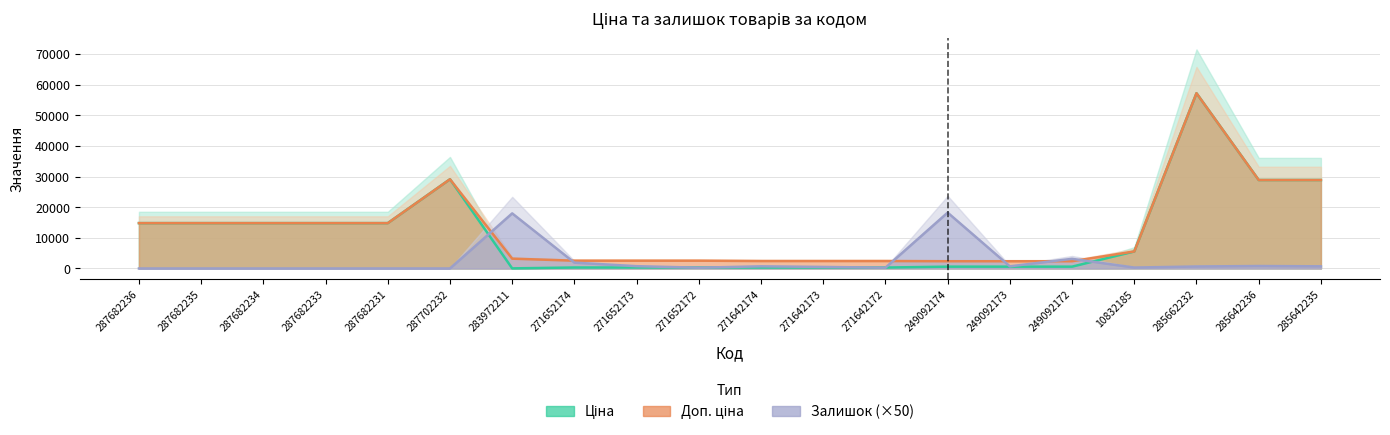

True or false: Доп. ціна has a value of 28901.7 at 285642235.

True